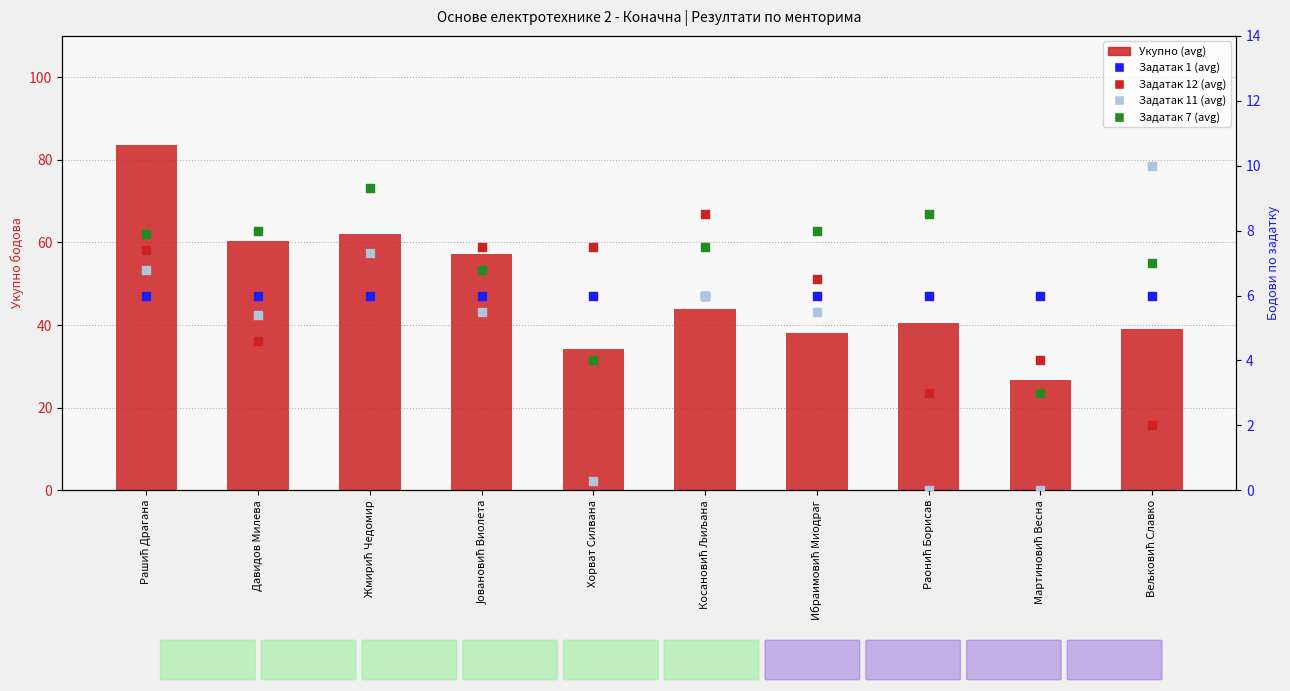

Which series reaches the minimum Y coordinate?

Задатак 11 (avg)